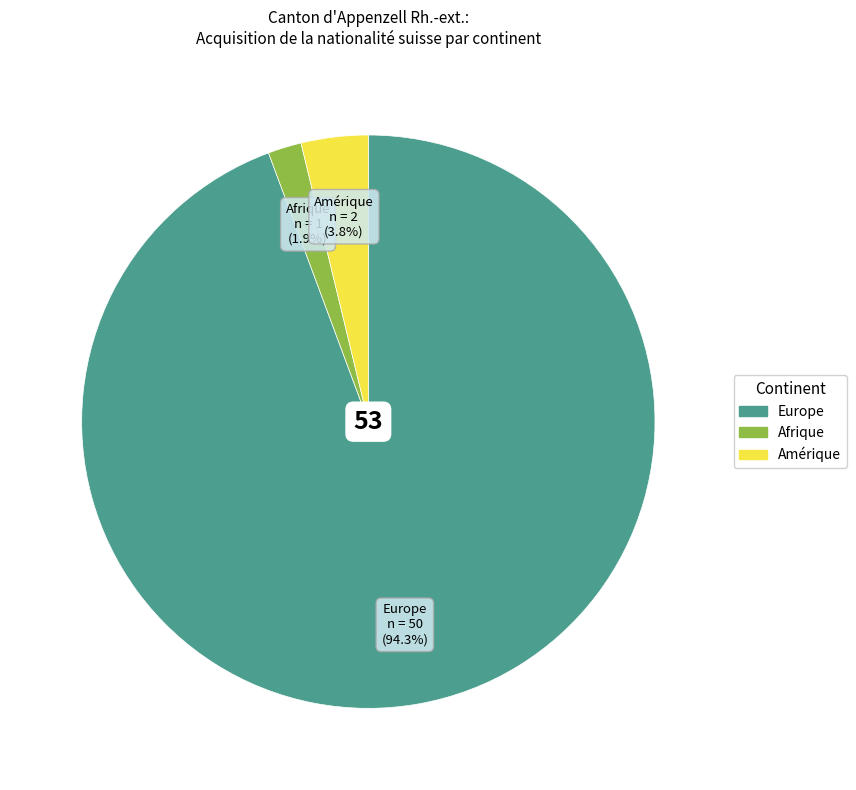

Is there a majority slice in this chart?

Yes